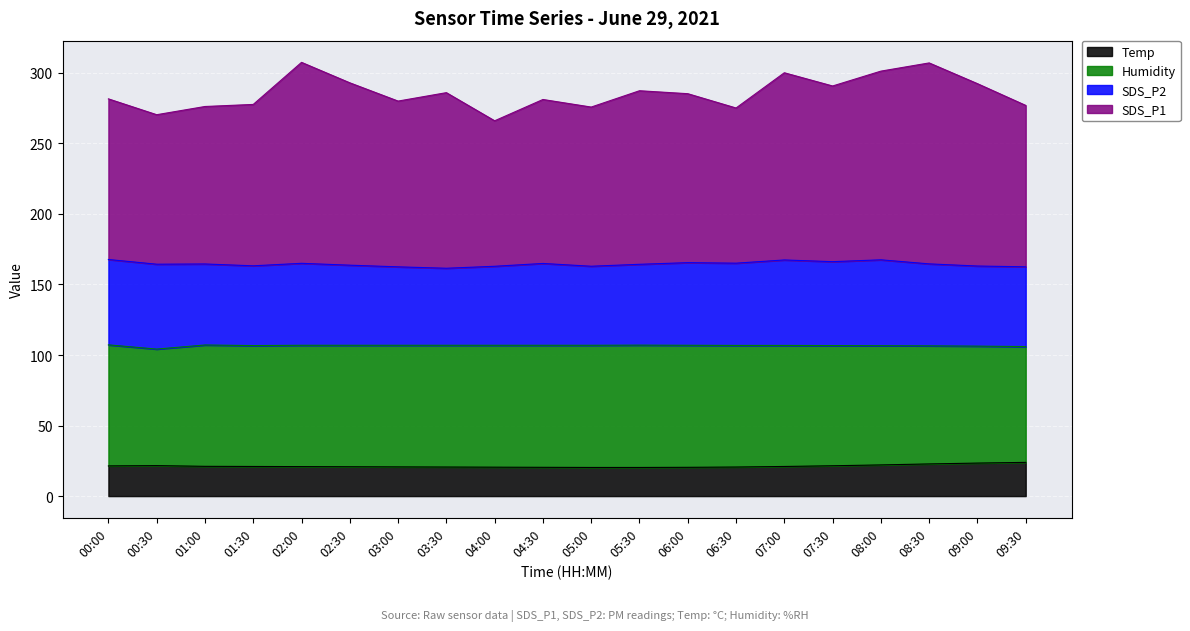

Which has a higher value, 08:00 or 07:30?

08:00